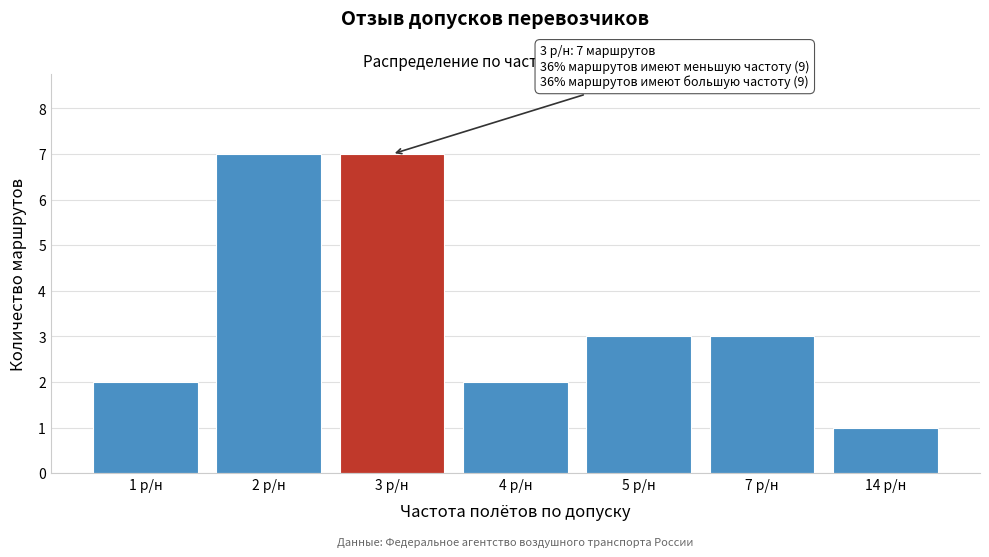

Reading left to right, list all the values displayed in this chart.

2	7	7	2	3	3	1